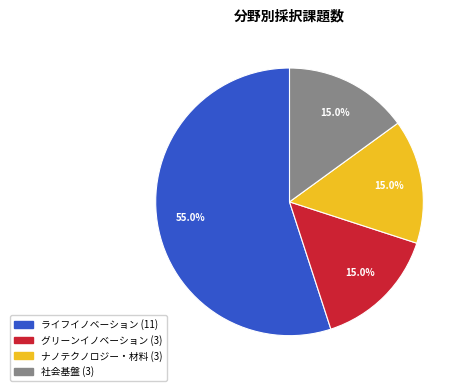

Does any single category account for the majority?

Yes